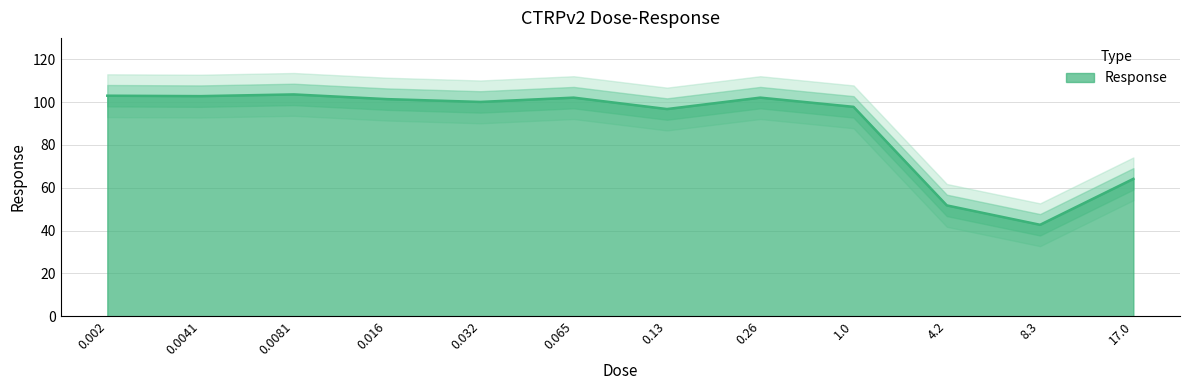

Between 0.13 and 0.0081, which is larger?

0.0081